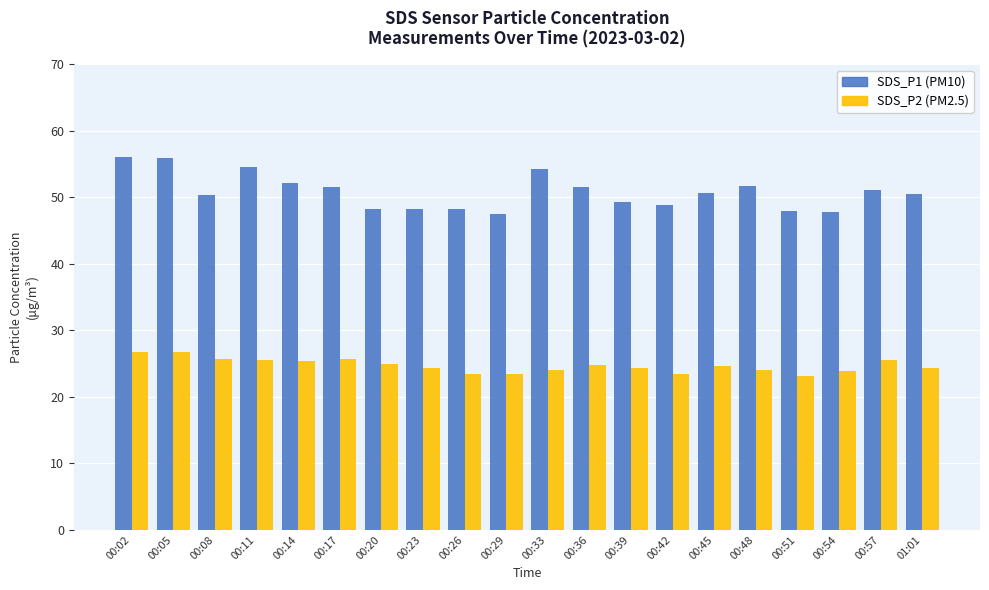

What are all the series names shown in the legend?

SDS_P1 (PM10), SDS_P2 (PM2.5)